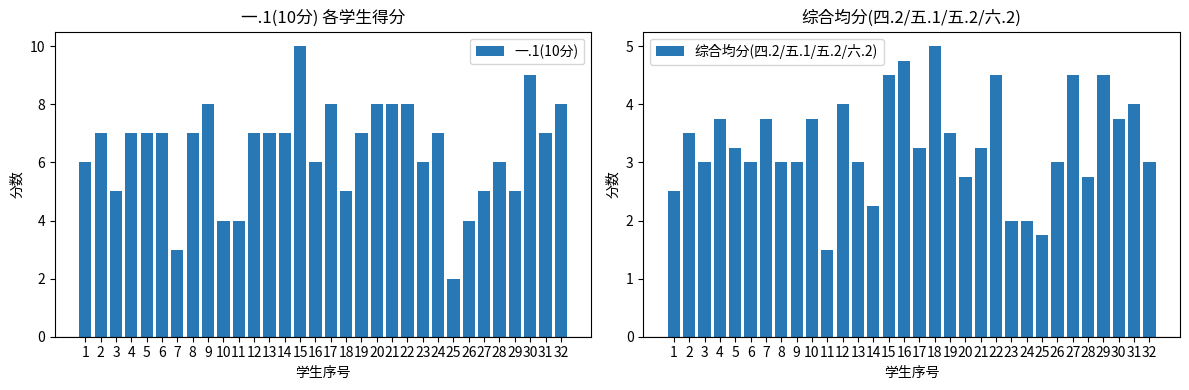

At which category is the sum across all series the highest?

15